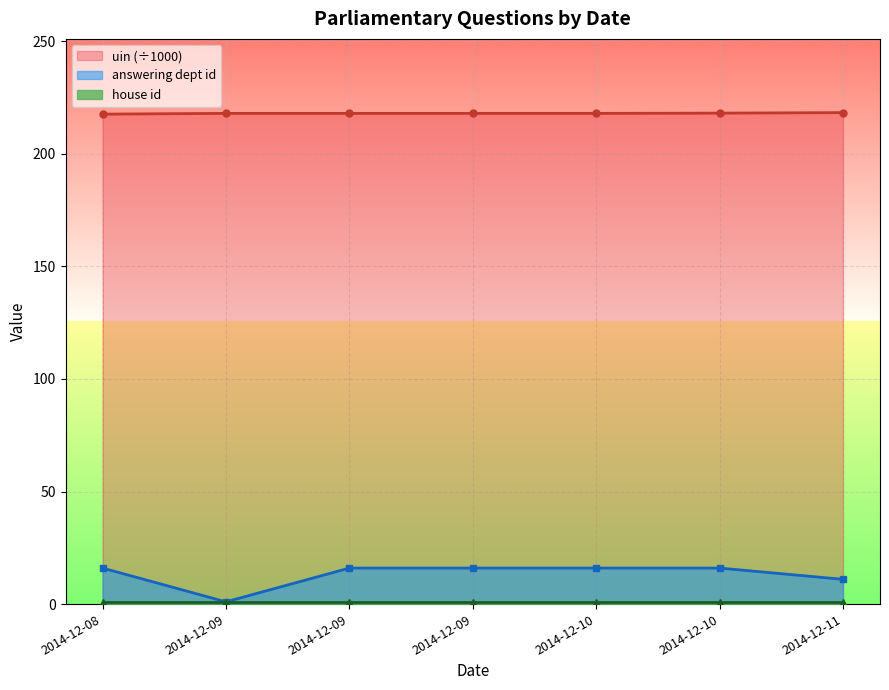

Which category has the lowest value across all series?

2014-12-09